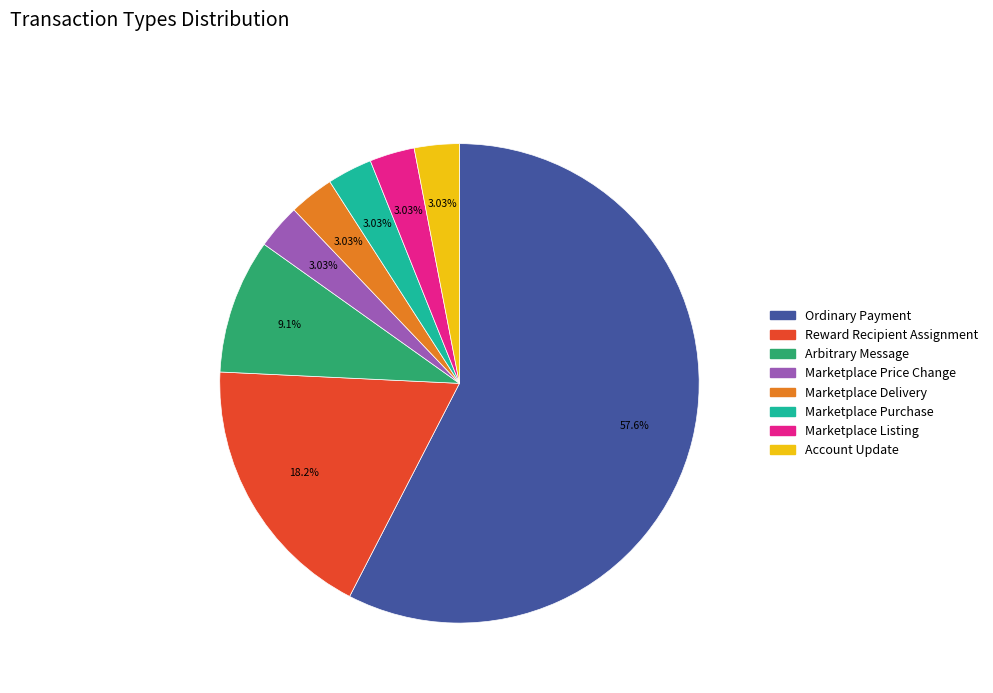

To the nearest percent, what is the combined percentage of Arbitrary Message and Marketplace Purchase?

12%